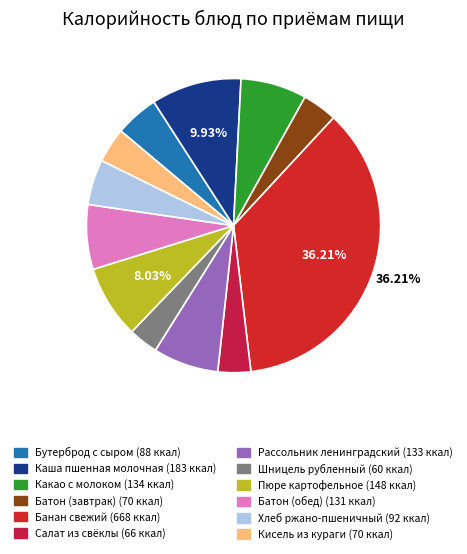

Count the number of slices in the pie.

12